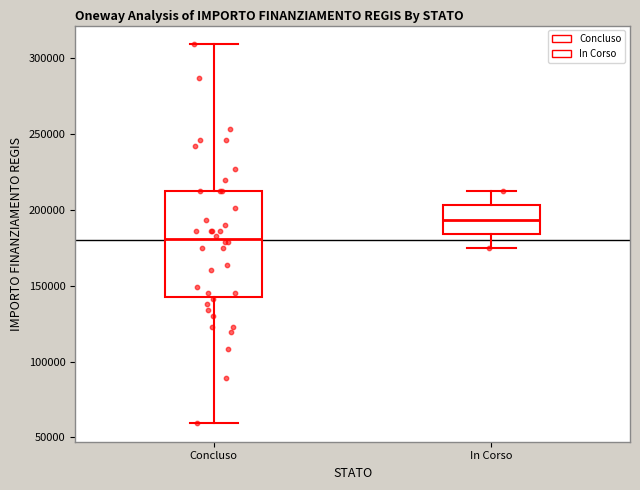

Comparing the boxes themselves (not the whiskers), which one is the tallest?

Concluso